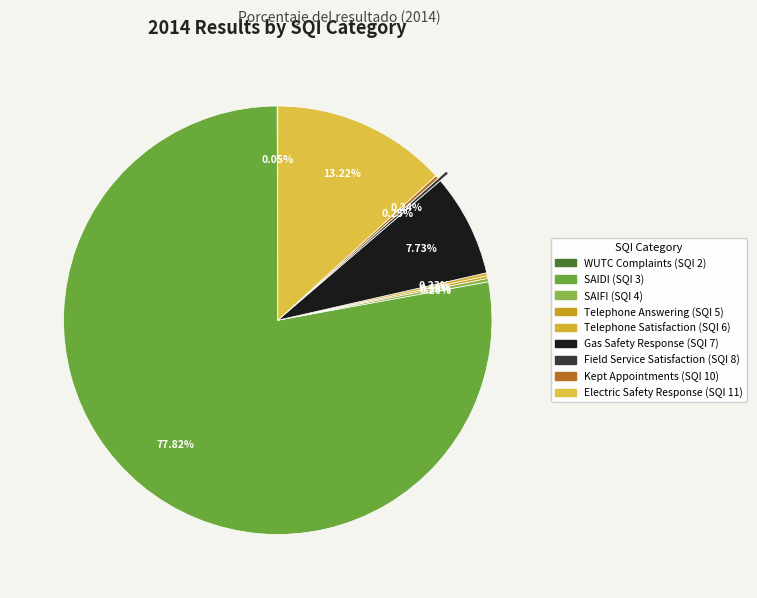

Rank the categories by value from lowest to highest.

WUTC Complaints (SQI 2), Telephone Answering (SQI 5), Telephone Satisfaction (SQI 6), Field Service Satisfaction (SQI 8), Kept Appointments (SQI 10), SAIFI (SQI 4), Gas Safety Response (SQI 7), Electric Safety Response (SQI 11), SAIDI (SQI 3)